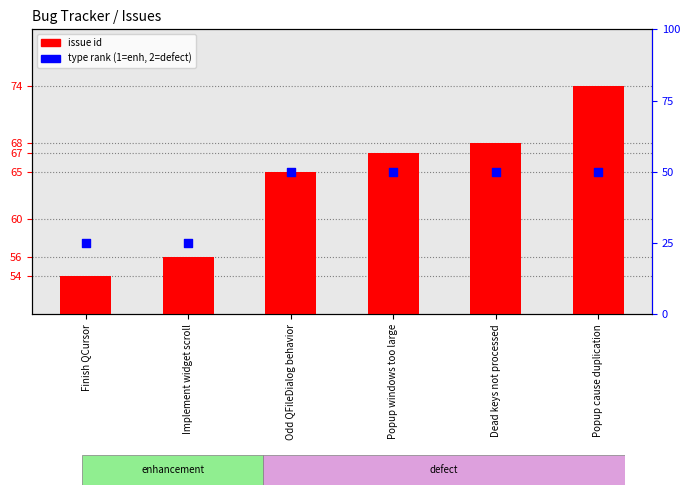

Which series has the largest Y range (max minus min)?

type rank